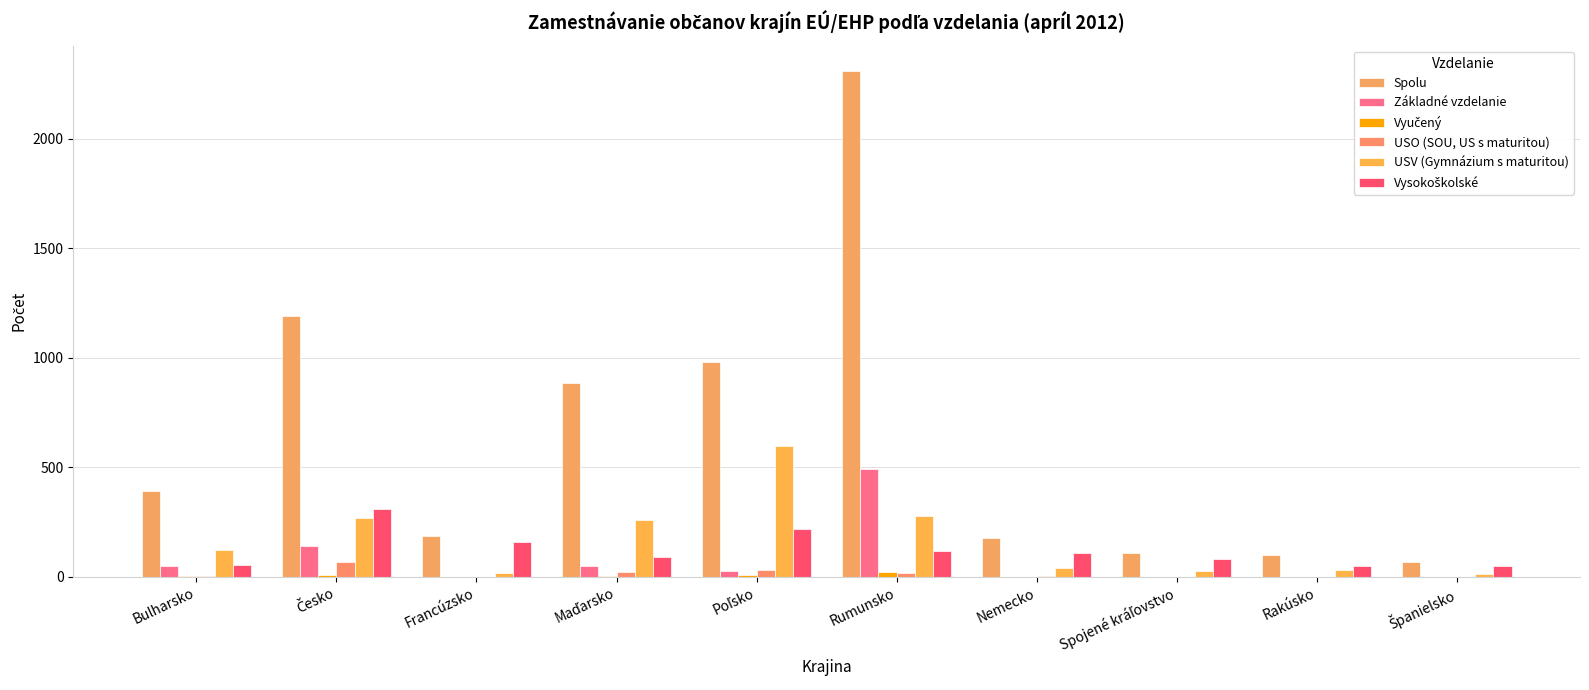

Does the chart contain stacked bars?

No